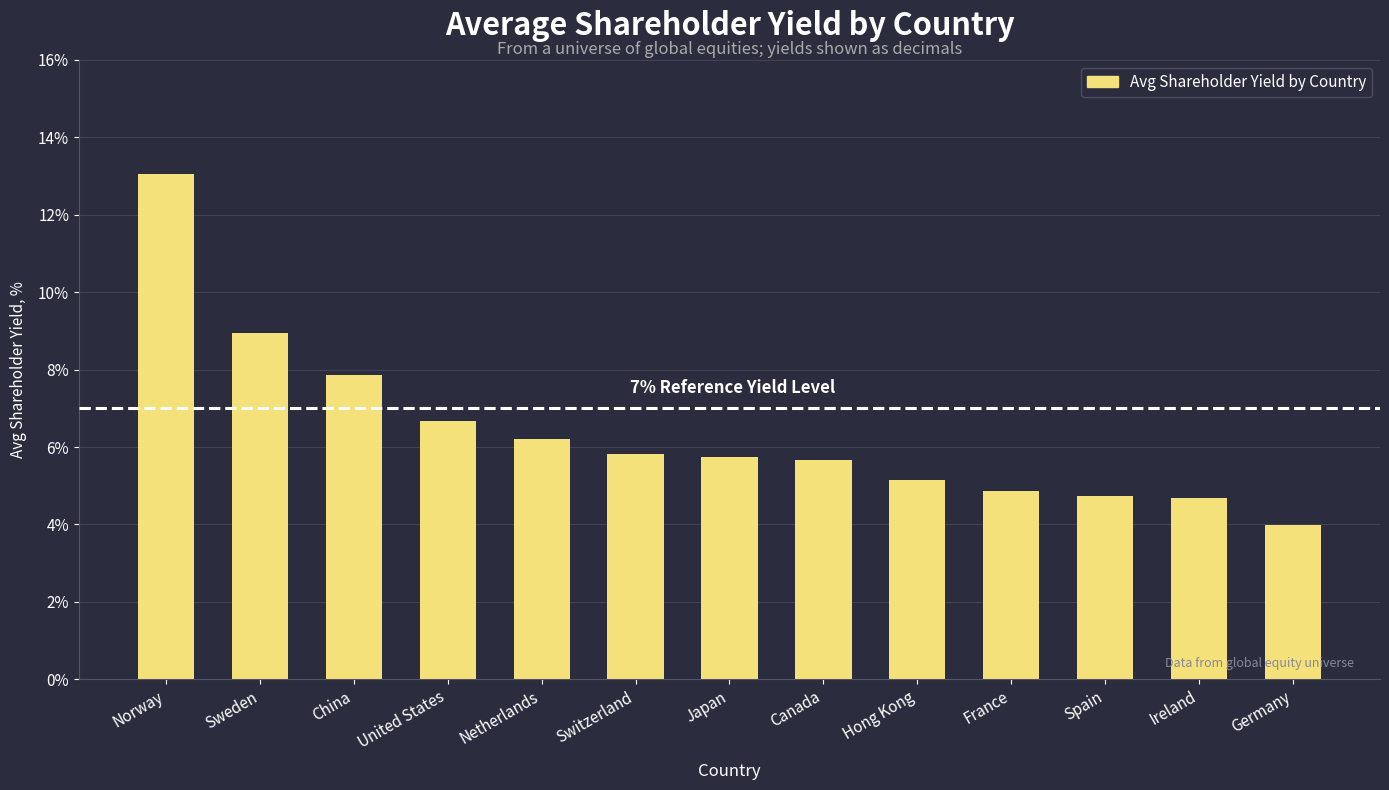

What is the change in value from China to Canada?

-2.2